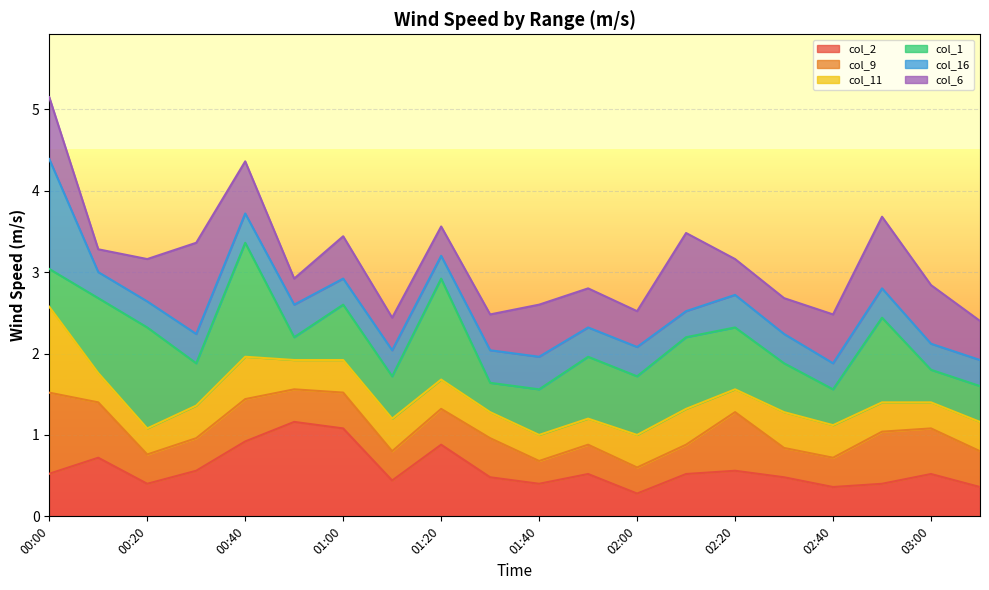

Is it true that col_2 equals 3.7 at 01:00?

False